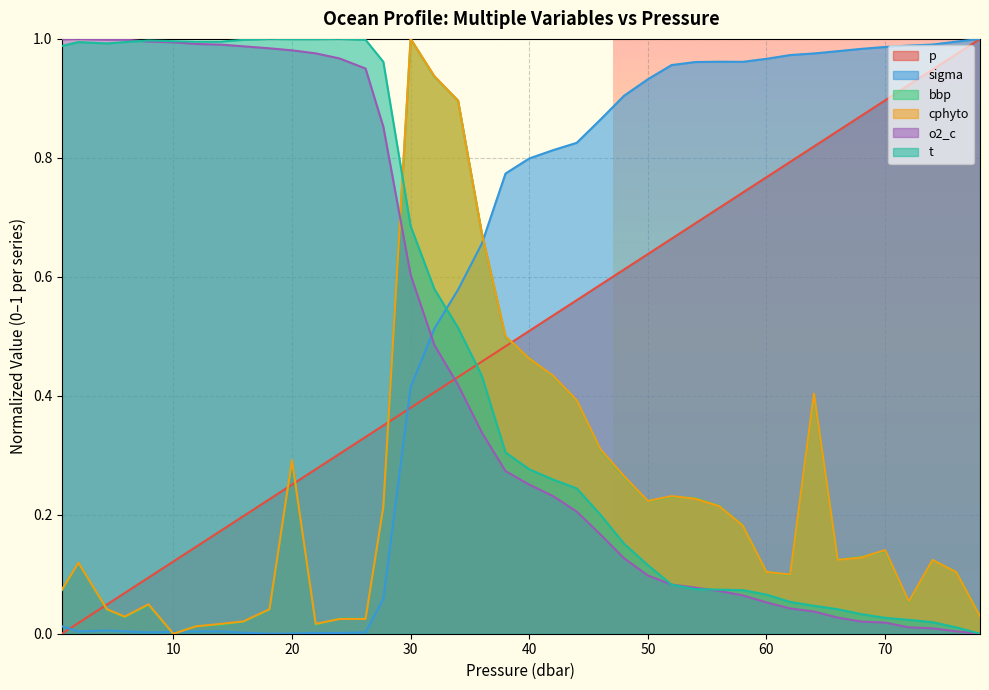

At which category is the sum across all series the highest?

30